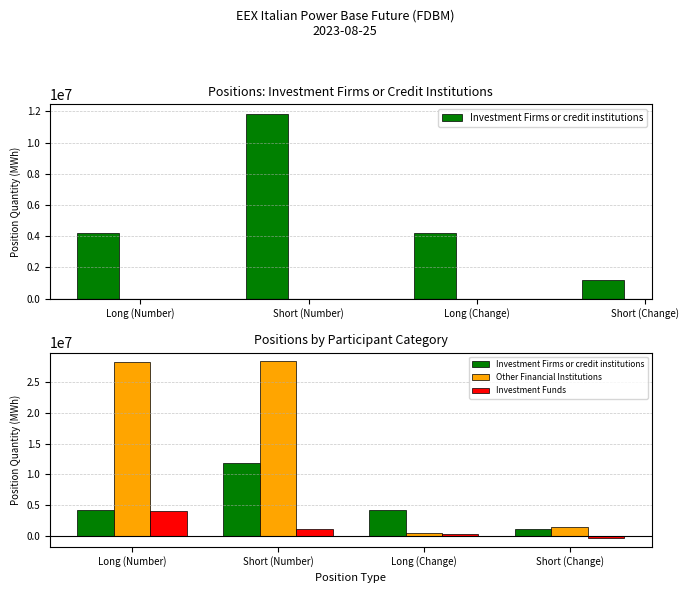

Are the bars grouped side by side (vs. stacked)?

Yes